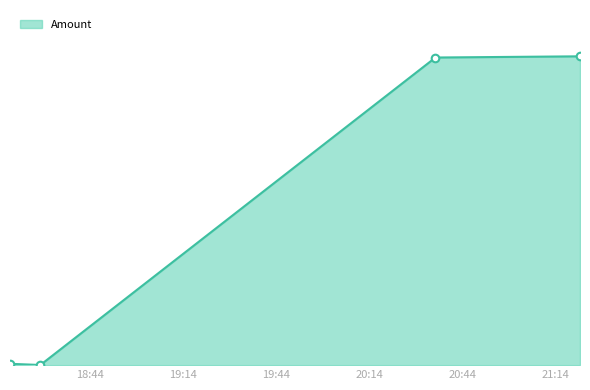

Is this an area chart (filled region under the line)?

Yes